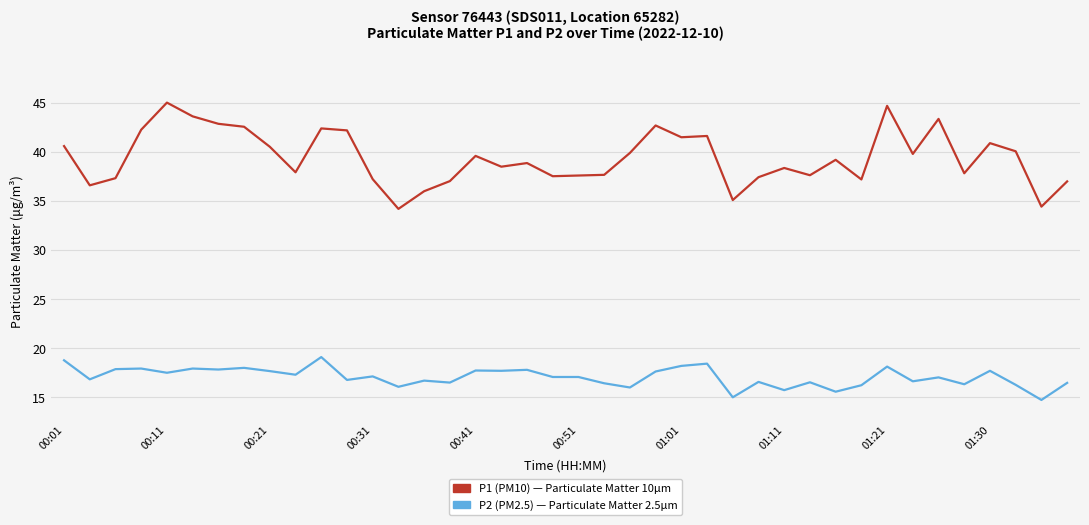

What is the greatest value displayed?

45.0